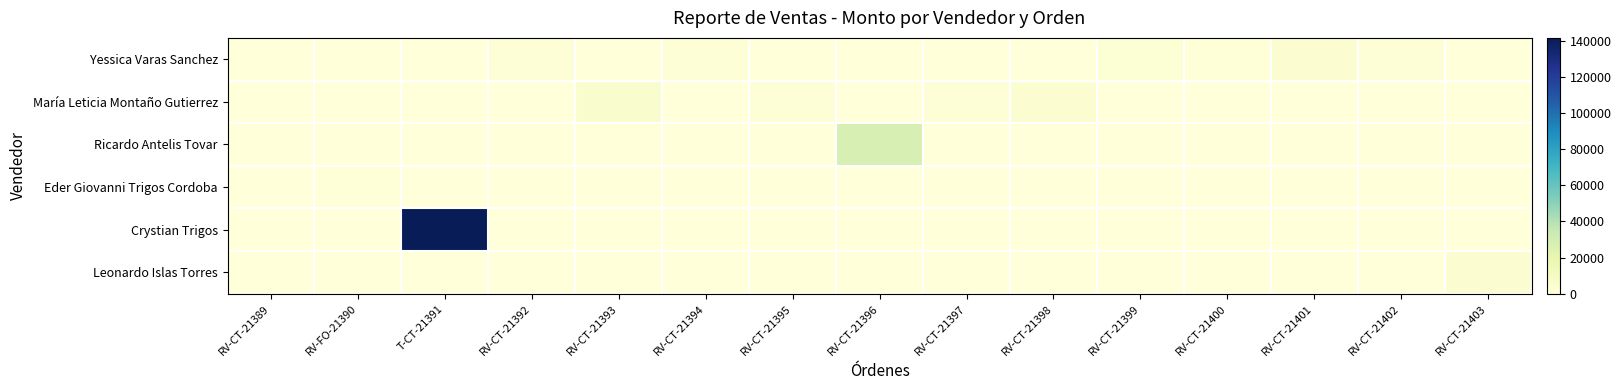

At RV-CT-21393, list the series in order from largest to smallest.

María Leticia Montaño Gutierrez, Yessica Varas Sanchez, Ricardo Antelis Tovar, Eder Giovanni Trigos Cordoba, Crystian Trigos, Leonardo Islas Torres